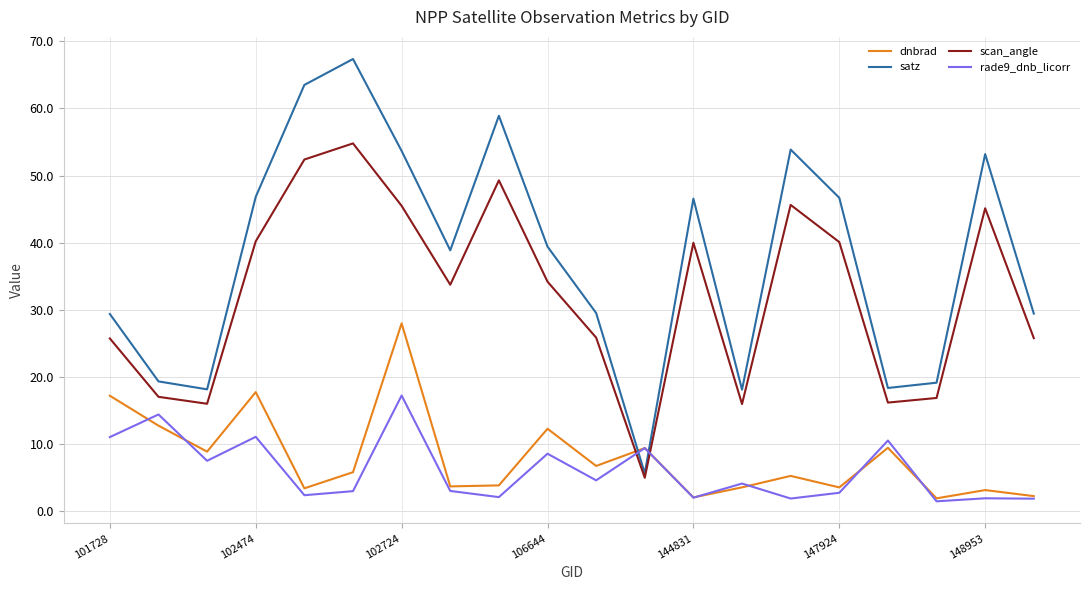

True or false: satz and dnbrad intersect in this chart.

True